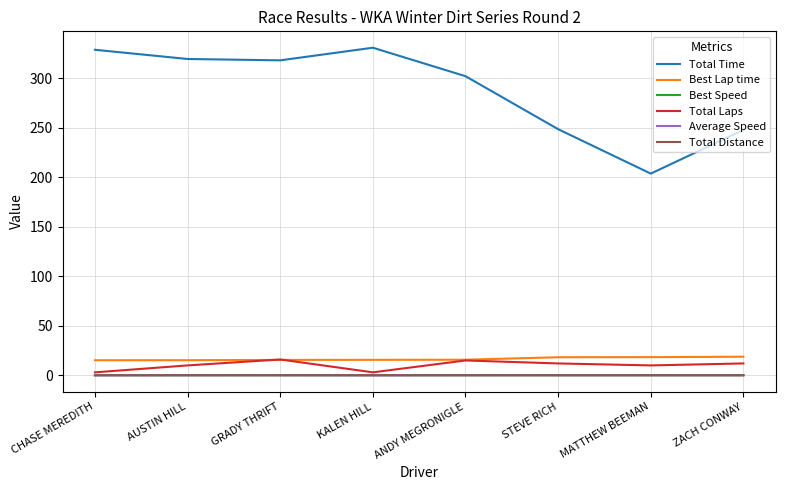

The Total Distance series shows 0.0 at KALEN HILL. True or false?

True